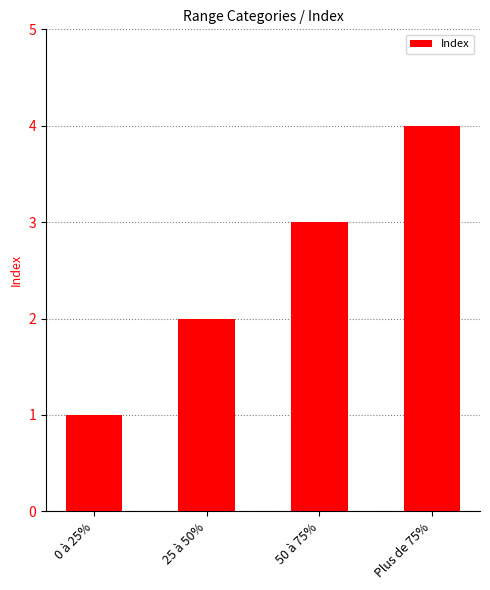

What is the label of the 4th bar from the right?

0 à 25%